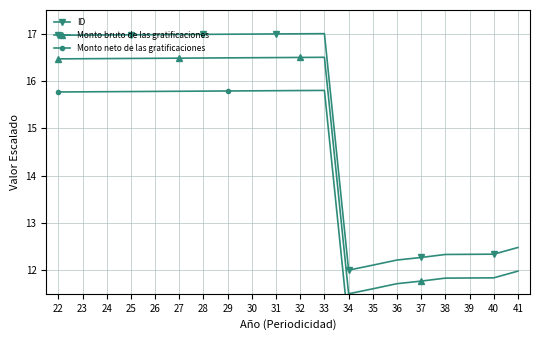

At which category does the chart reach its minimum across all series?

34